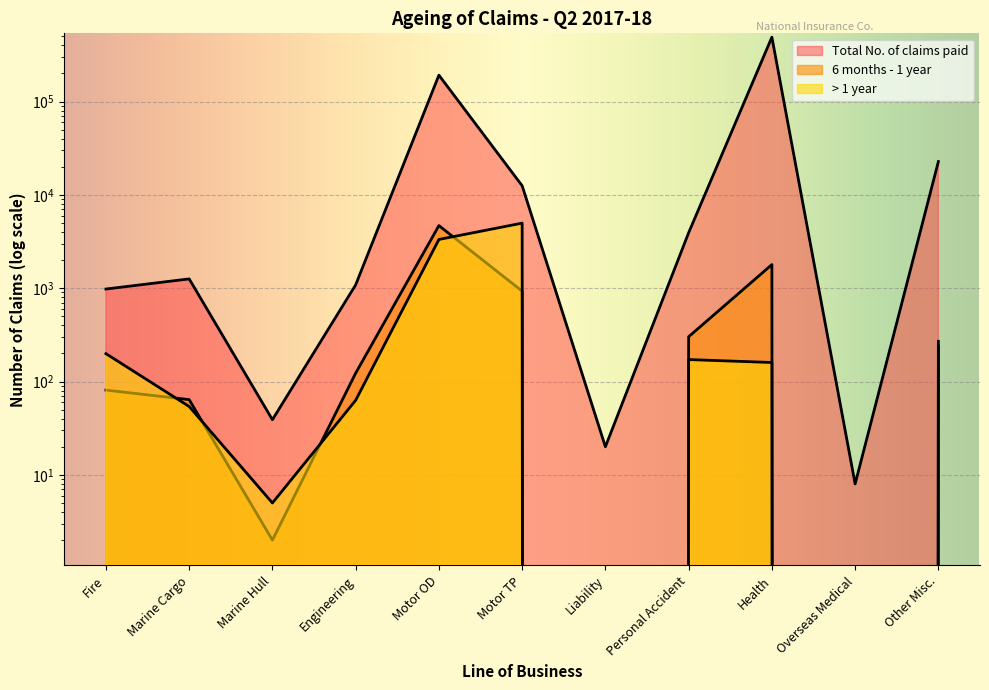

What is the difference between the 6 months - 1 year values at Overseas Medical and Motor OD?

4686